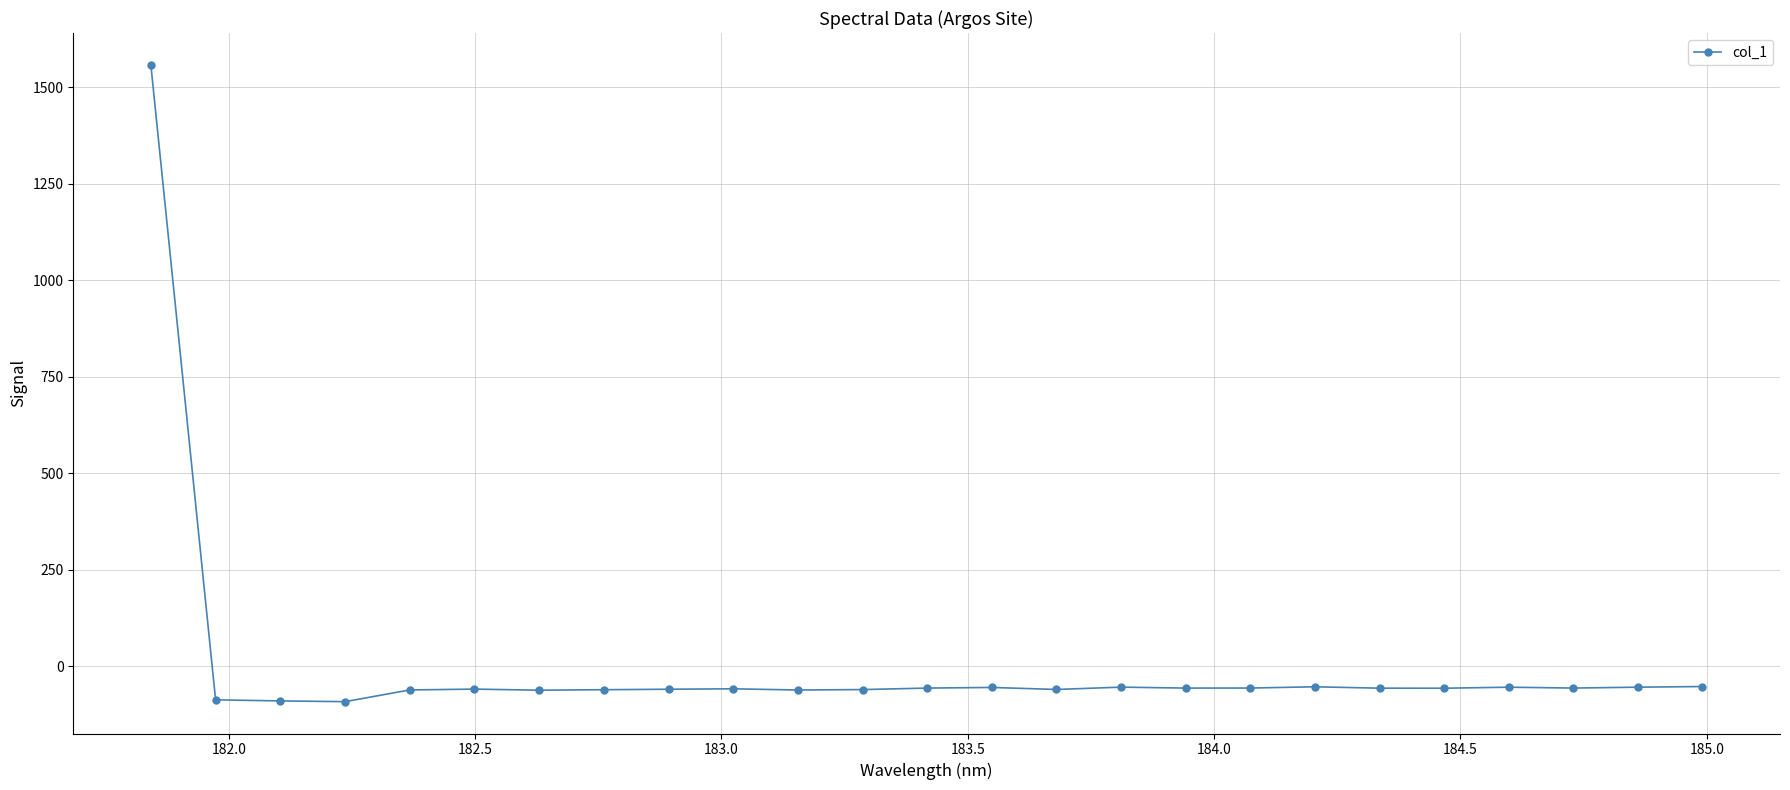

What is the sum of all values?

88.0